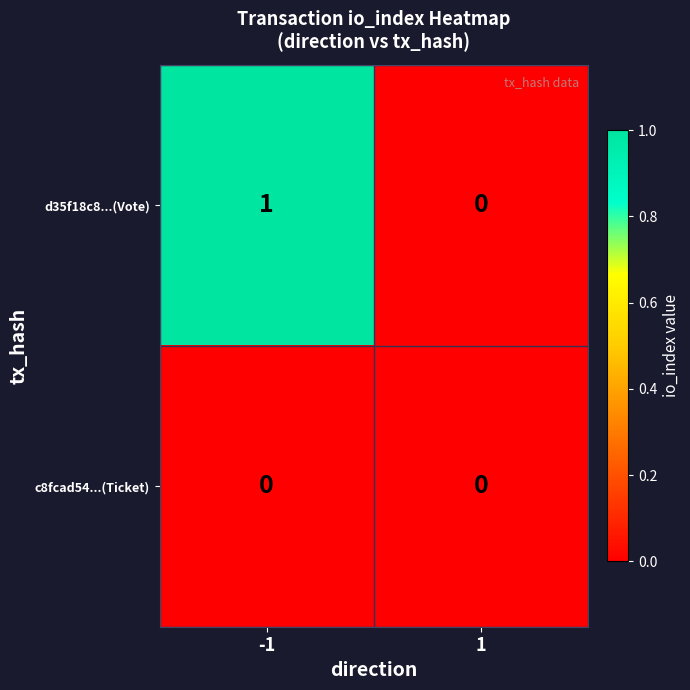

Which series has the largest total across all categories?

d35f18c8...(Vote)